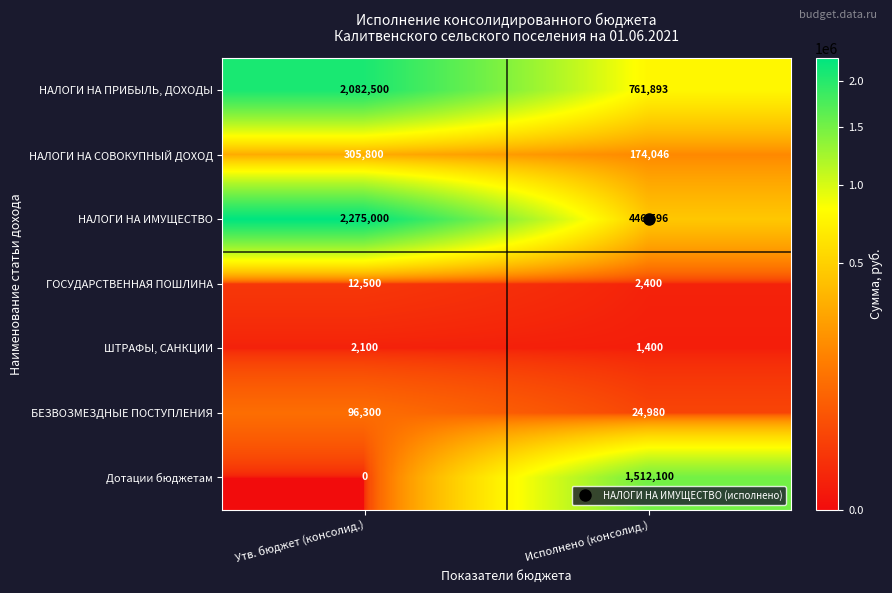

The ГОСУДАРСТВЕННАЯ ПОШЛИНА series shows 16903 at Утв. бюджет (консолид.). True or false?

False